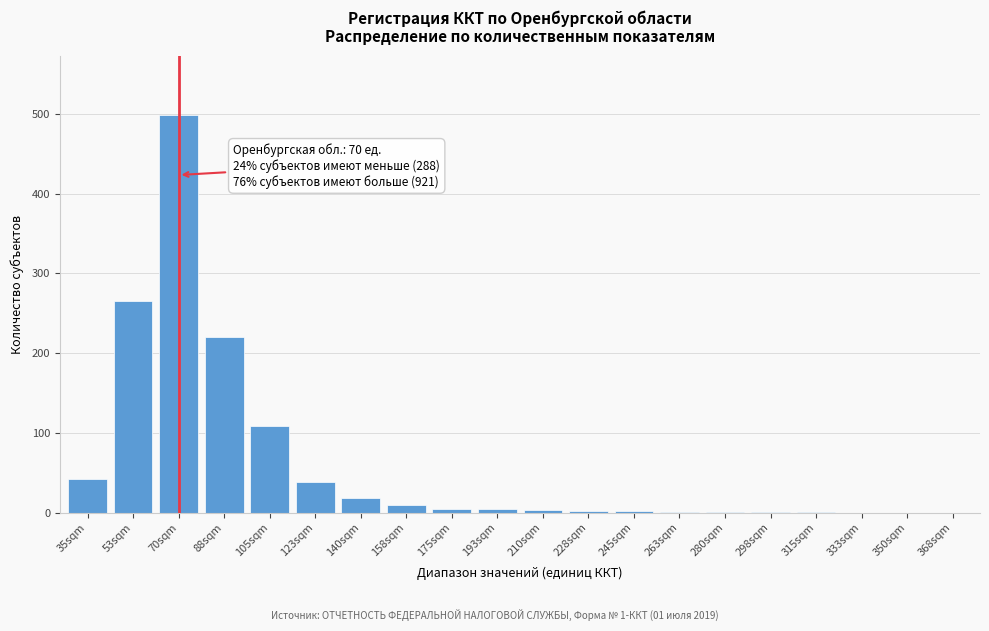

At which category does the chart reach its peak across all series?

70sqm